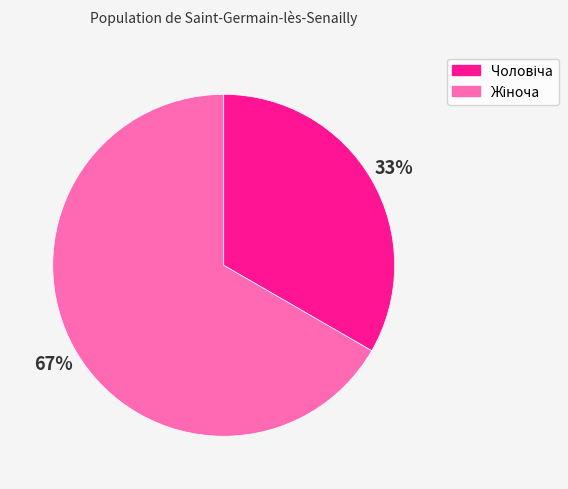

Is there any slice that represents more than half of the pie?

Yes